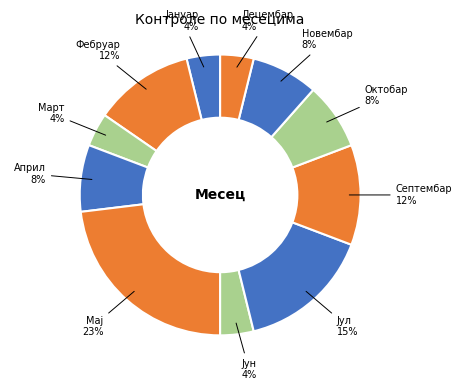

Count the number of slices in the pie.

11